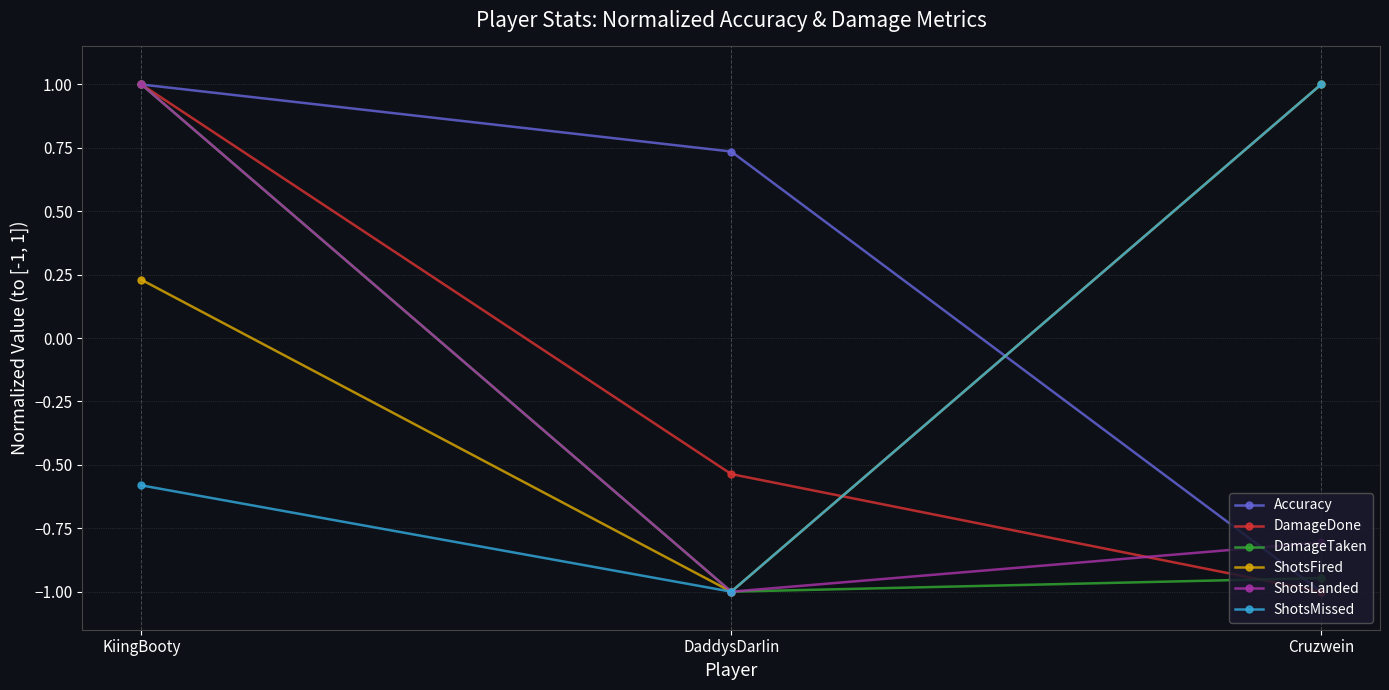

What is the spread (max minus min) of values at DaddysDarIin?

1.7